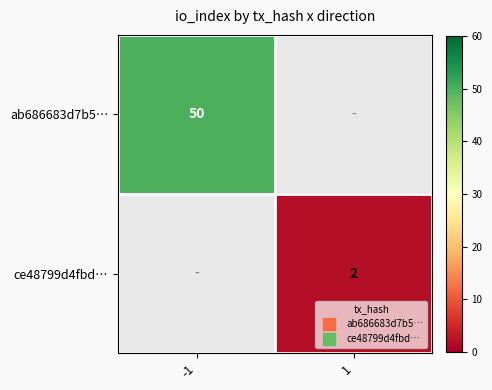

The ce48799d4fbd… series shows 0.9 at 1. True or false?

False